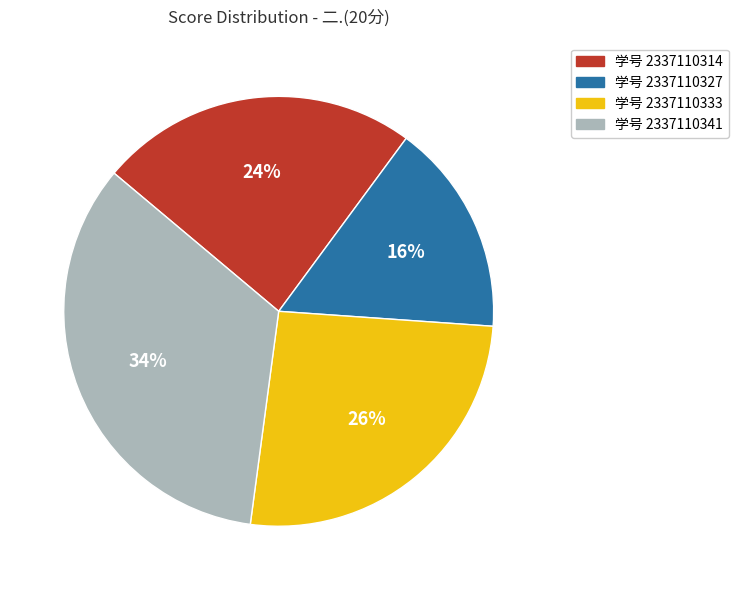

How many segments does this pie chart have?

4